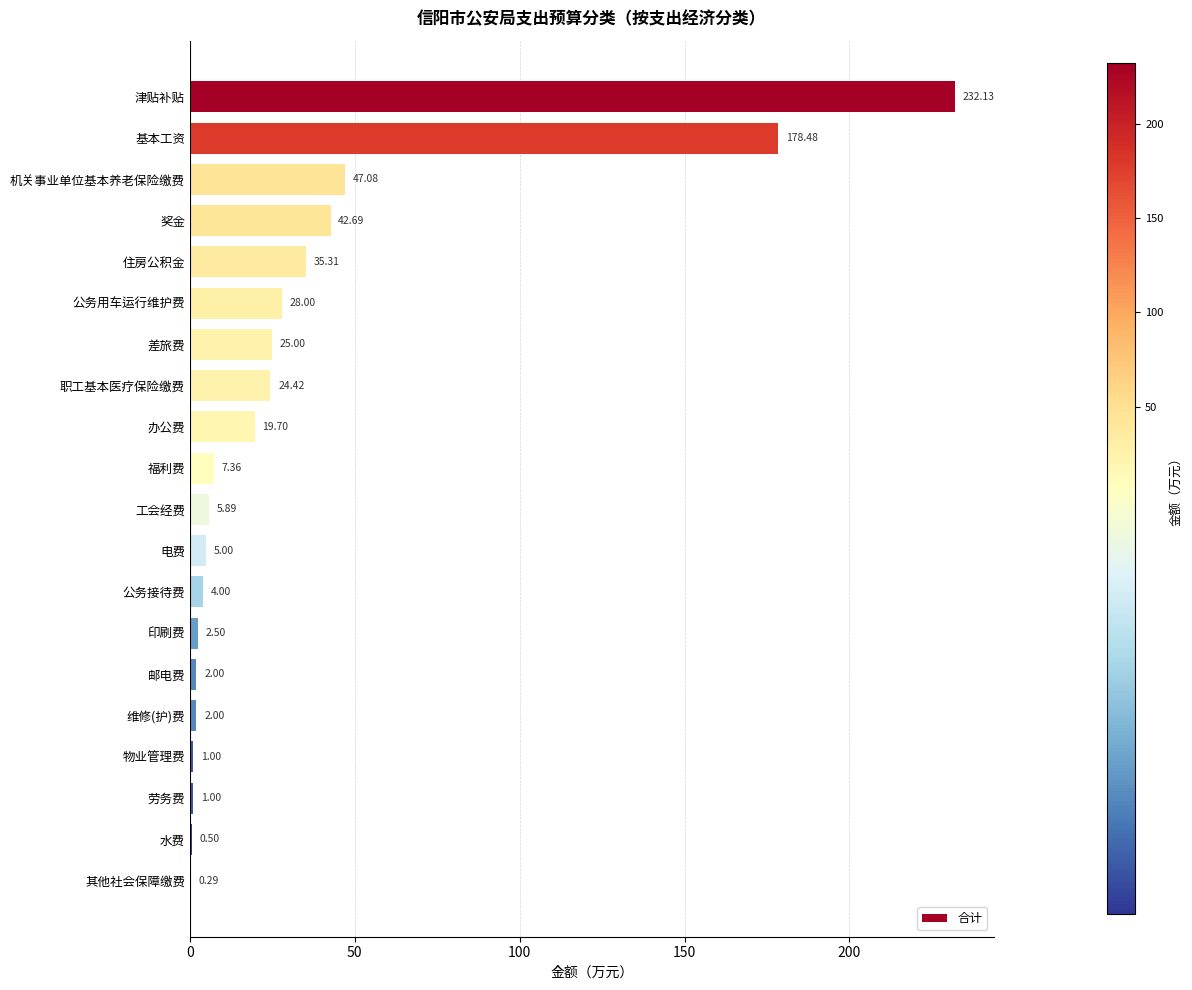

Which has a higher value, 公务接待费 or 公务用车运行维护费?

公务用车运行维护费